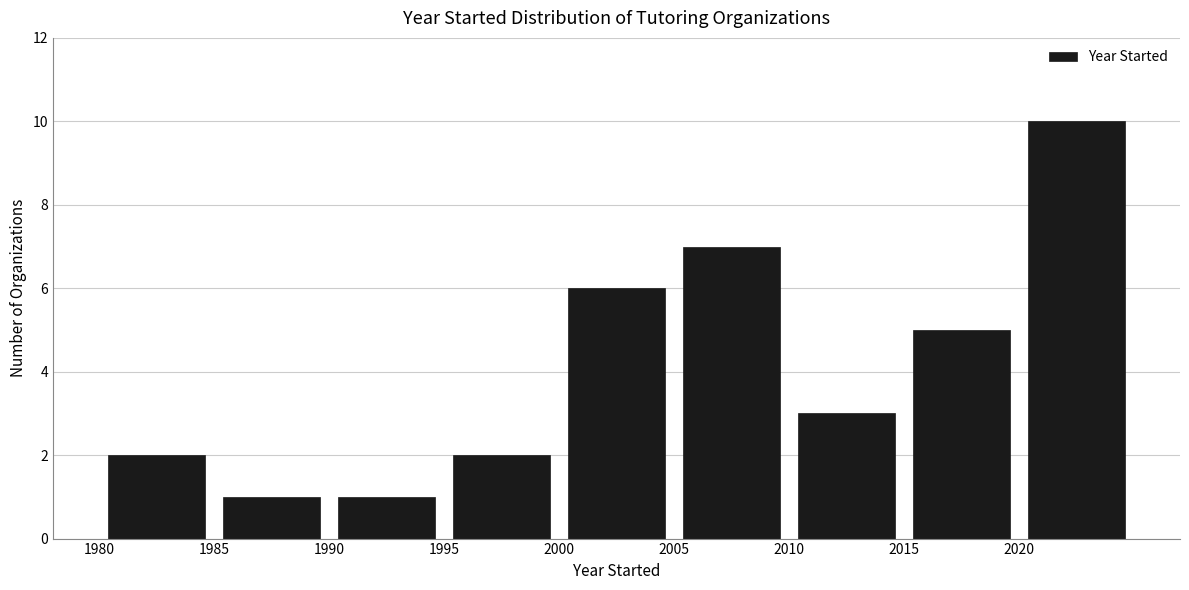

Reading left to right, transcribe this chart: for each bar, give the range it covers on the x-axis and its height. The values are not printed on the chart, so give them approximately, as read against the axis.

1980 to 1985: 2
1985 to 1990: 1
1990 to 1995: 1
1995 to 2000: 2
2000 to 2005: 6
2005 to 2010: 7
2010 to 2015: 3
2015 to 2020: 5
2020 to 2025: 10